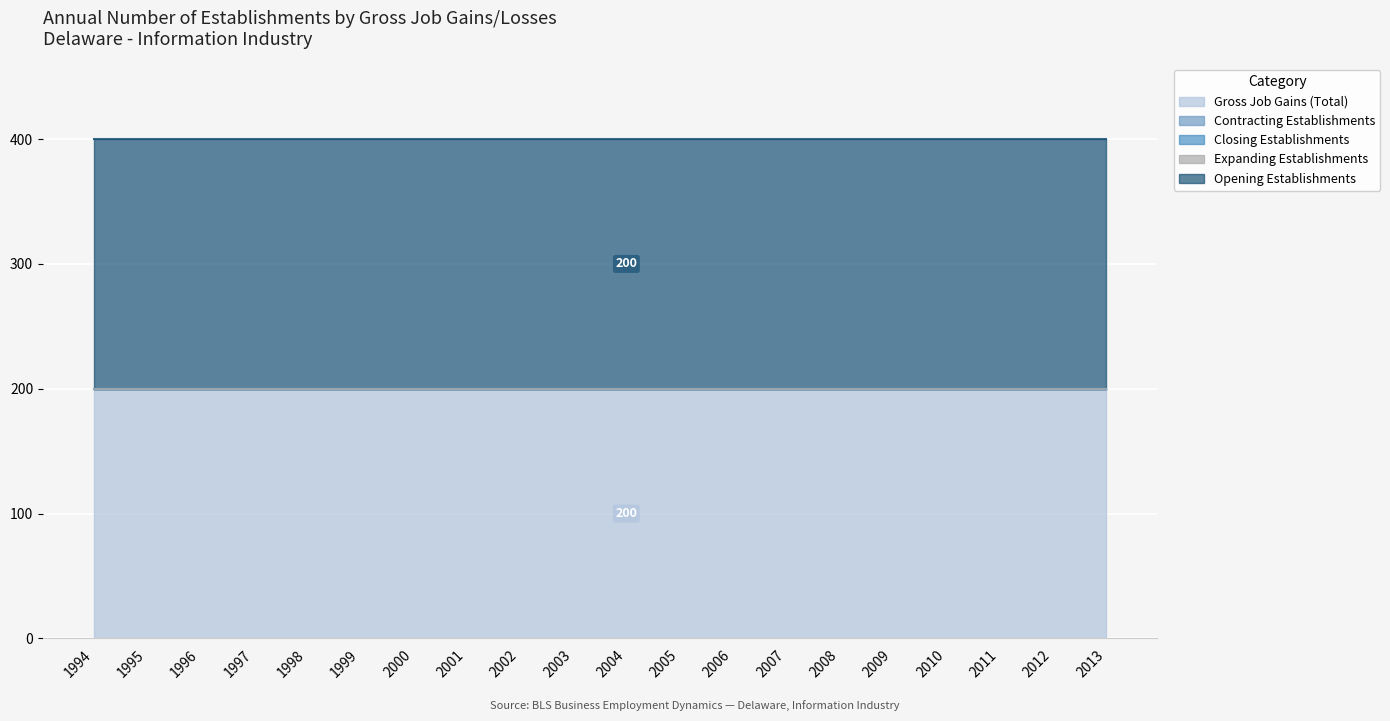

Which has a higher value, 2004 or 2005?

2004